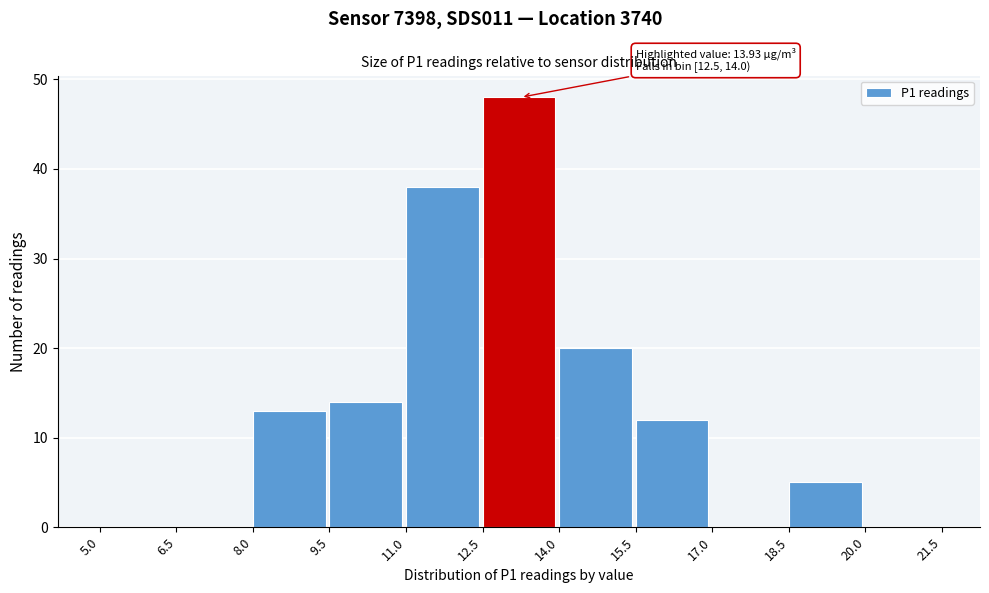

Which range on the x-axis has the tallest bar?

12.5 to 14.0